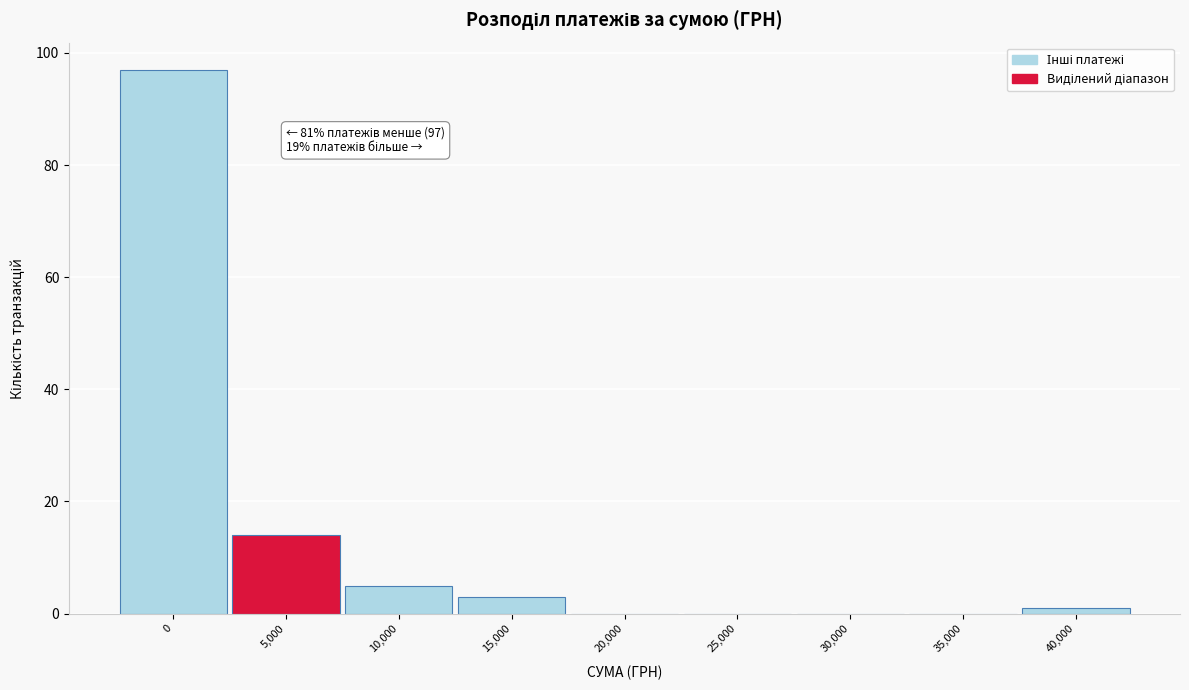

Reading left to right, extract all data points from this chart.

0=97	5,000=14	10,000=5	15,000=3	20,000=0	25,000=0	30,000=0	35,000=0	40,000=1